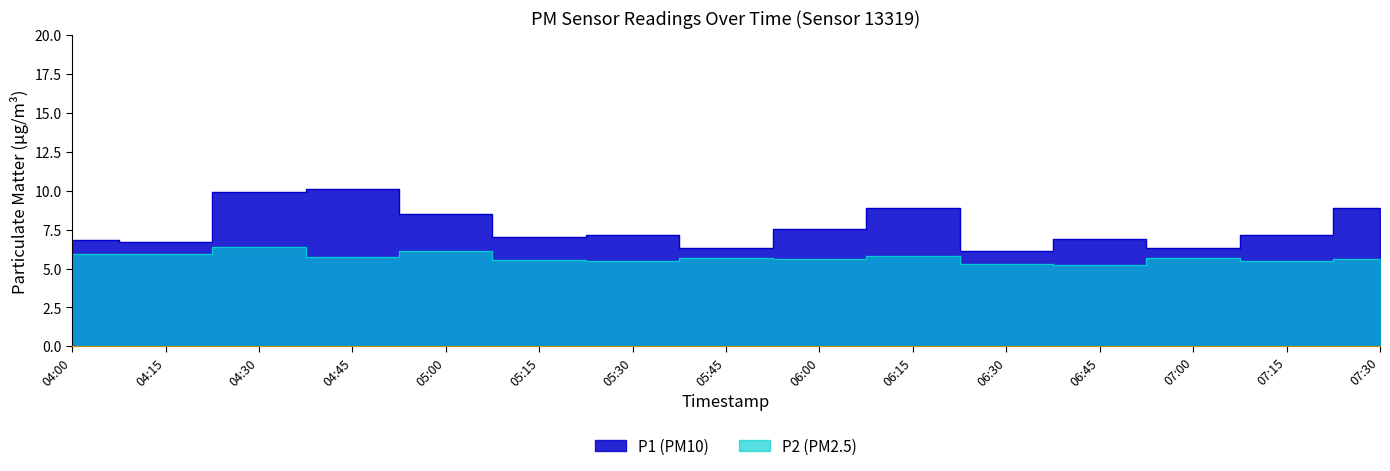

List the series in order of their overall mean, lowest first.

P2, P1